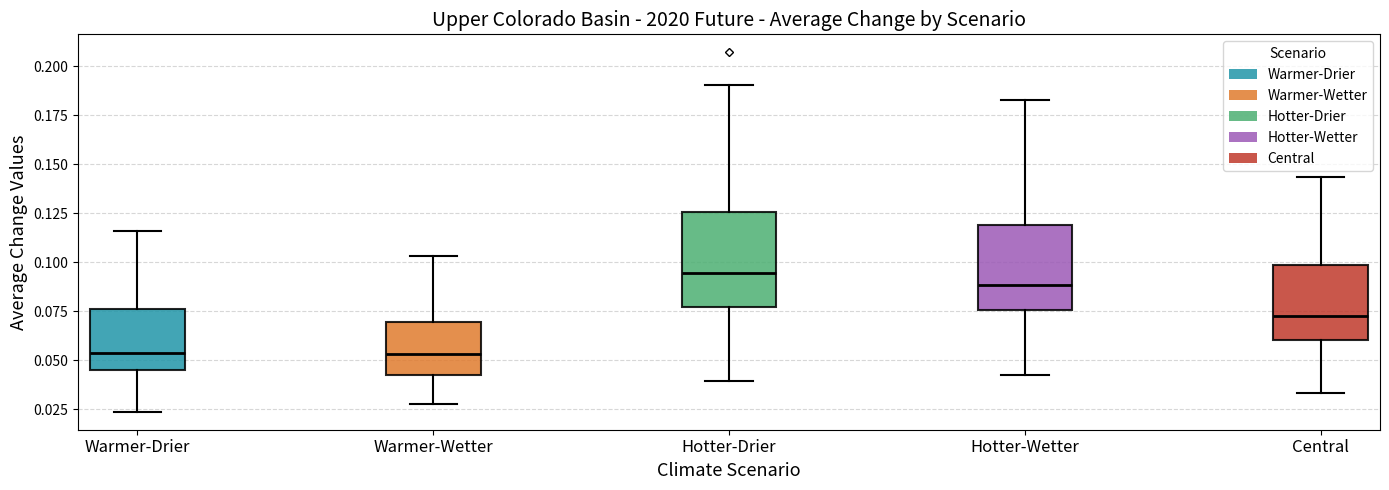

Comparing the boxes themselves (not the whiskers), which one is the tallest?

Hotter-Drier